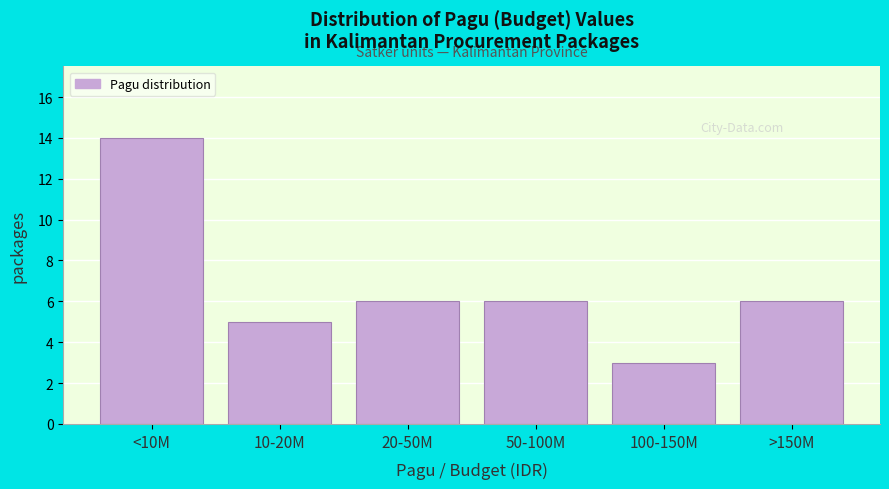

Reading left to right, transcribe all the data shown in this chart.

14	5	6	6	3	6